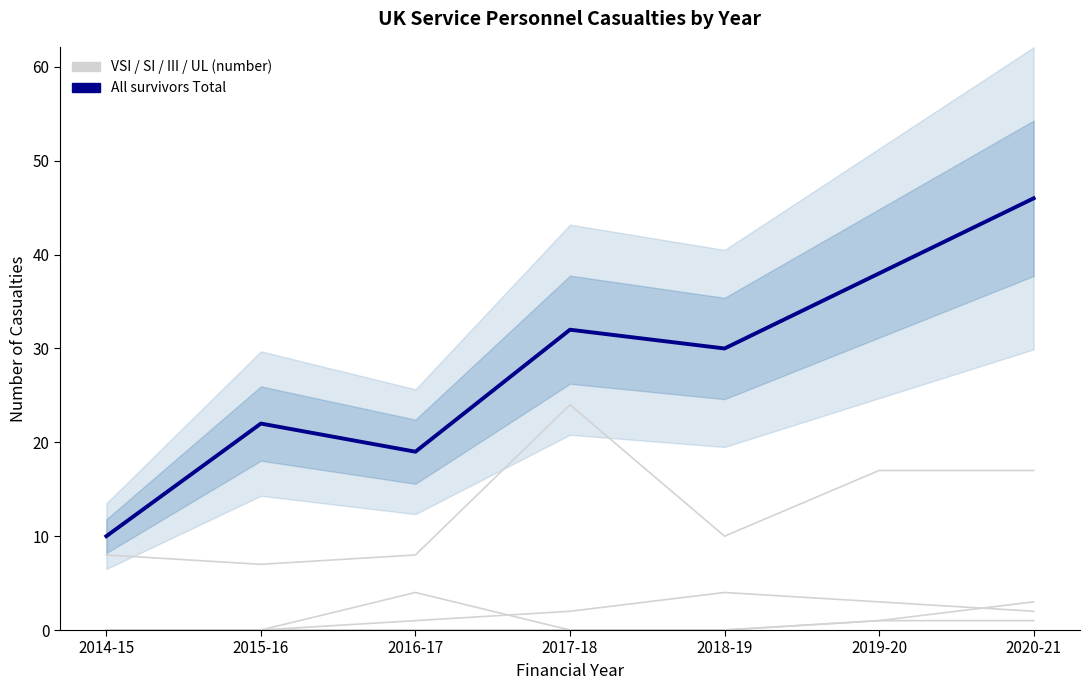

Is it true that All survivors Total equals 30 at 2018-19?

True